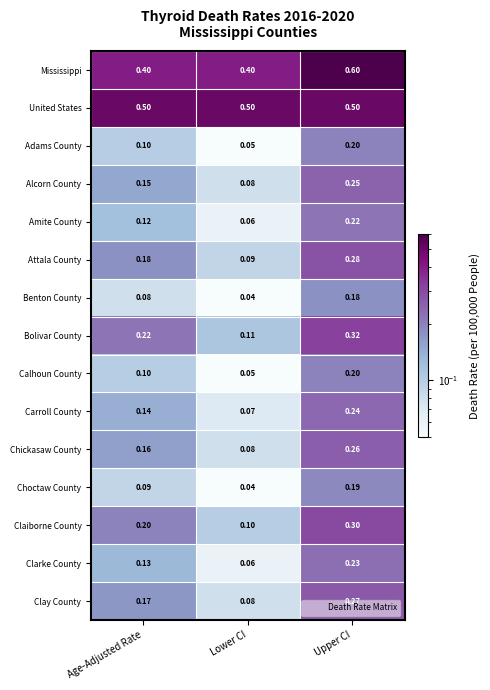

At which label is Clarke County closest to 0?

Lower CI